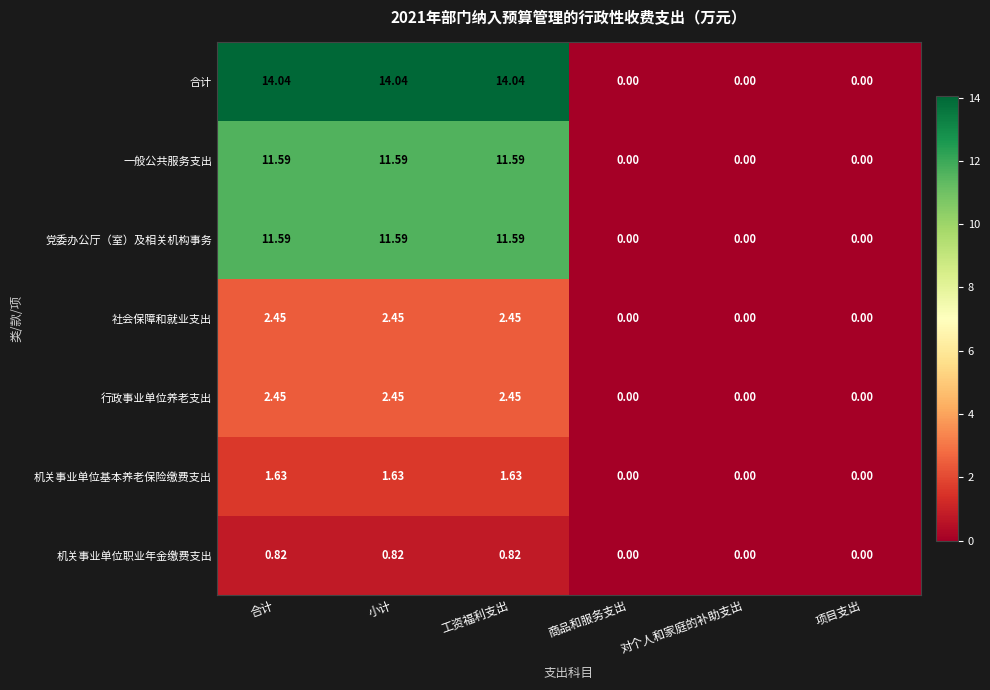

Where does the 党委办公厅（室）及相关机构事务 series first go above 11?

合计